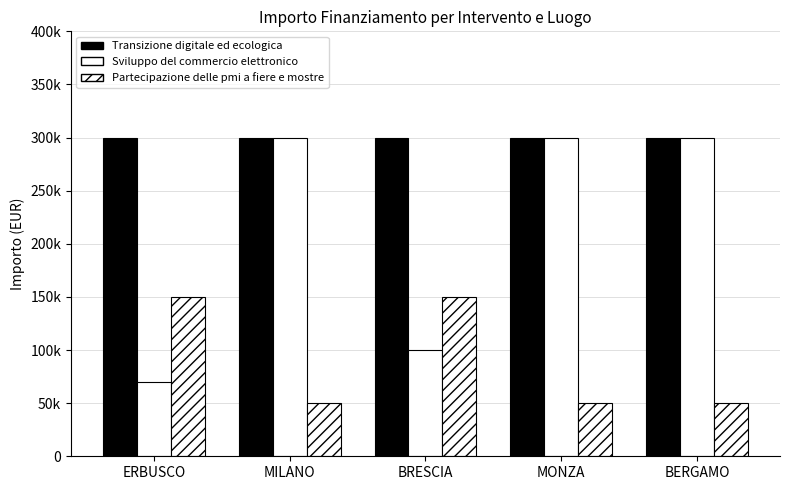

What is the average value of the Partecipazione delle pmi a fiere e mostre series?

90000